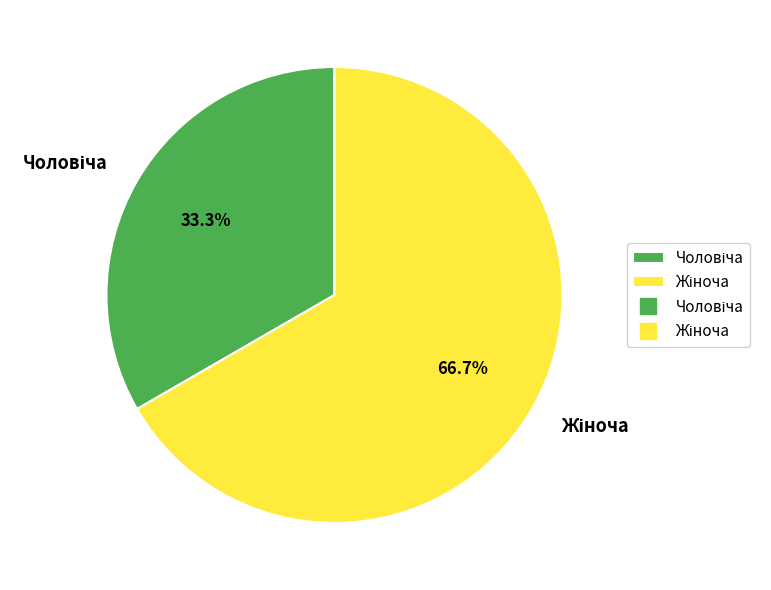

Is there any slice that represents more than half of the pie?

Yes